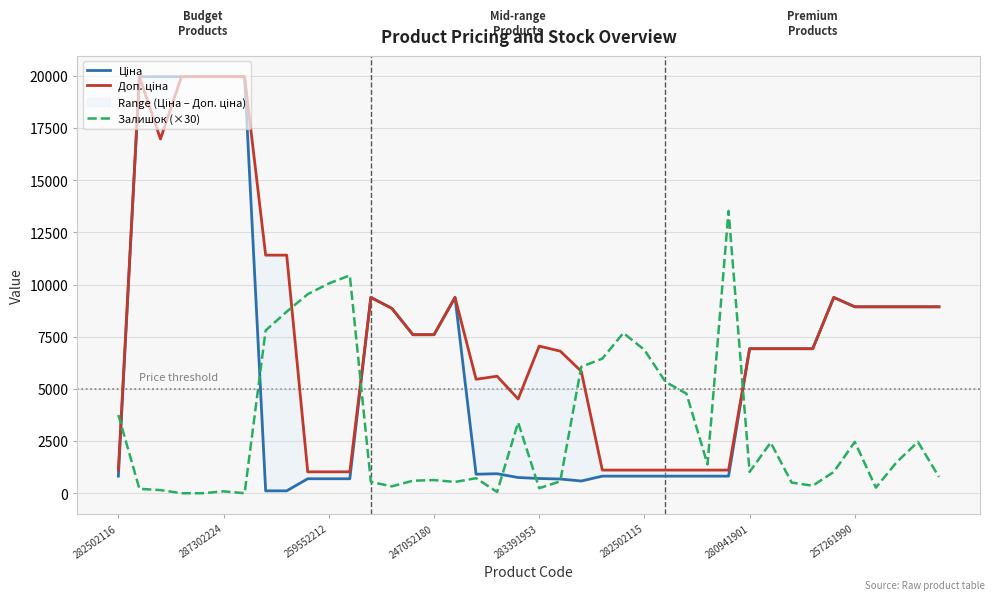

How many categories are shown in the chart?

40